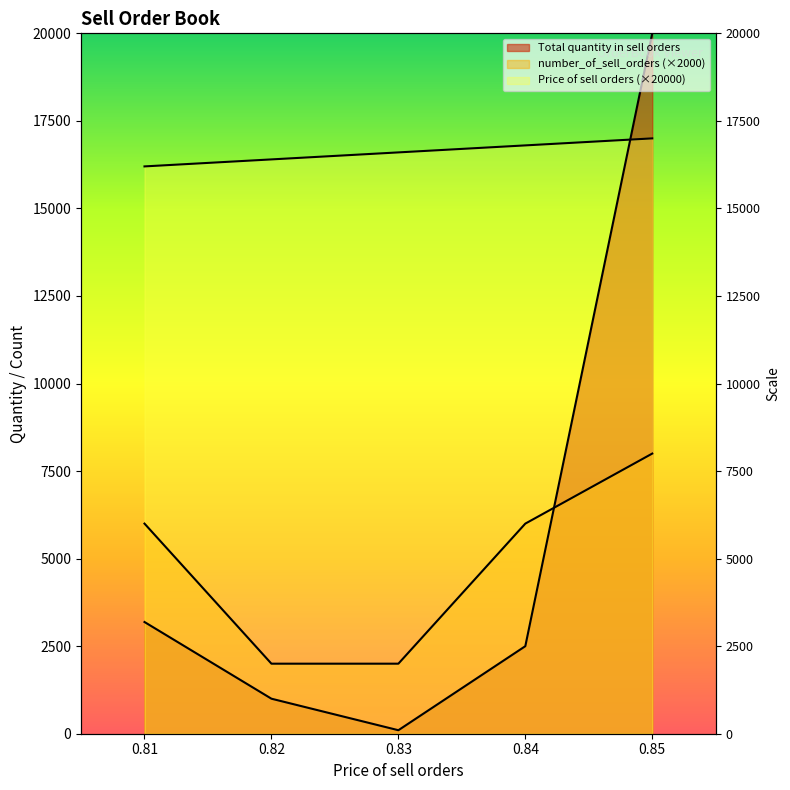

At 0.83, list the series in order from largest to smallest.

Price of sell orders, number_of_sell_orders, Total quantity in sell orders